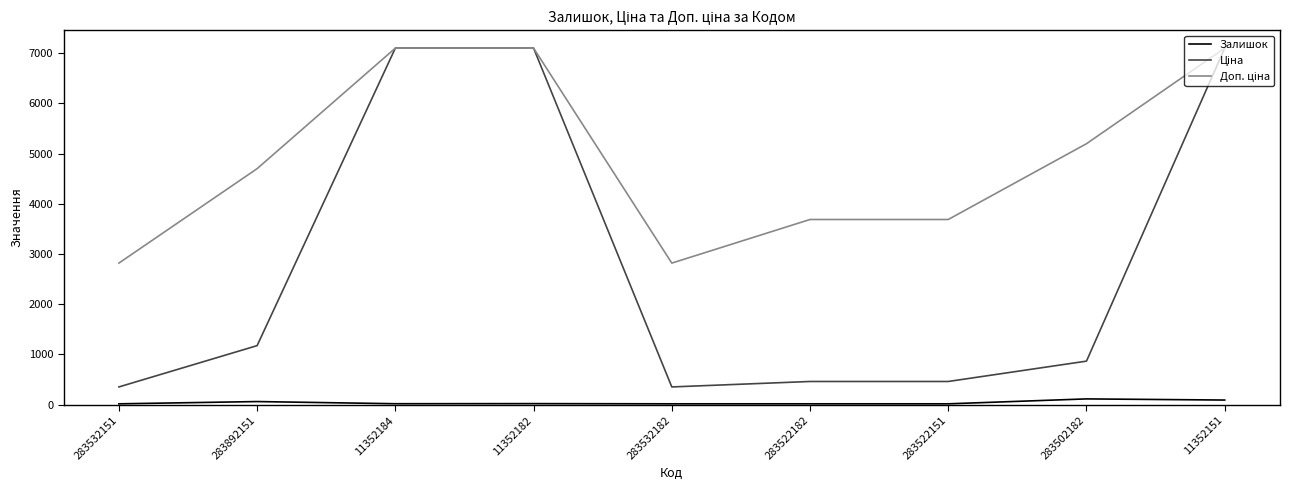

True or false: Залишок has a value of 16.0 at 283532182.

True